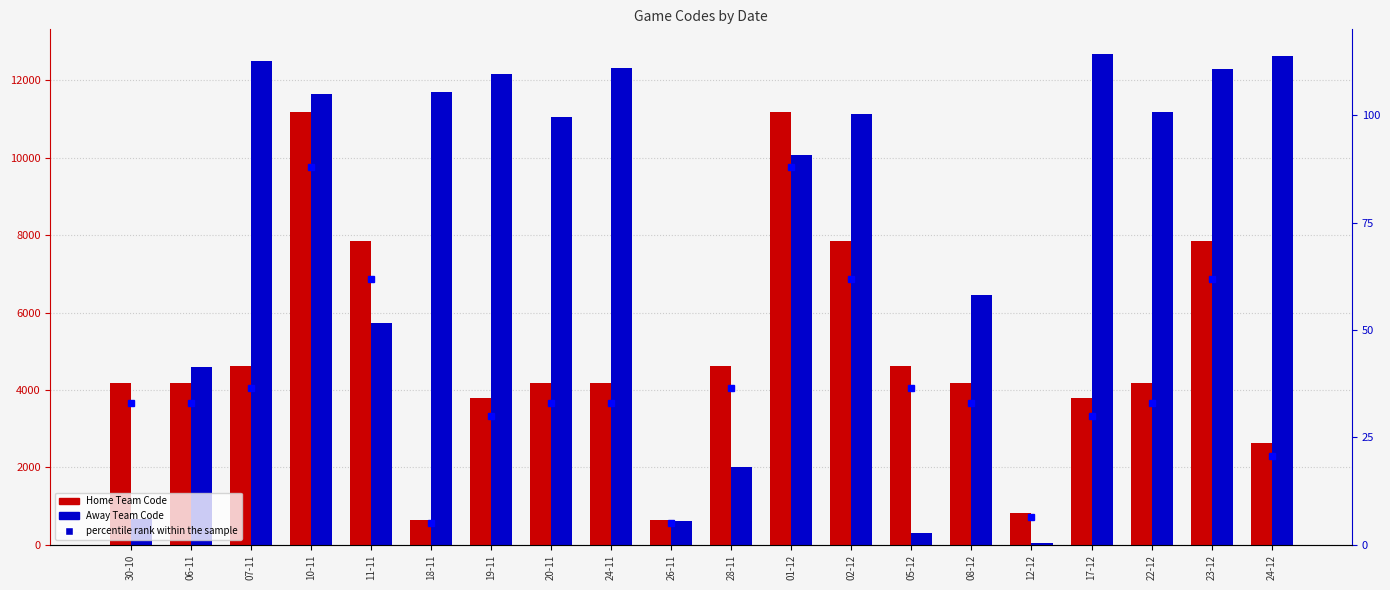

Reading left to right, what are all the values shown in this chart?

Home Team Code: 30-10=4174.0	06-11=4174.0	07-11=4629.0	10-11=11166.0	11-11=7858.0	18-11=652.0	19-11=3799.0	20-11=4174.0	24-11=4173.0	26-11=652.0	28-11=4629.0	01-12=11166.0	02-12=7858.0	05-12=4629.0	08-12=4173.0	12-12=816.0	17-12=3799.0	22-12=4173.0	23-12=7858.0	24-12=2636.0
Away Team Code: 30-10=678.0	06-11=4588.0	07-11=12488.0	10-11=11640.0	11-11=5720.0	18-11=11694.0	19-11=12169.0	20-11=11055.0	24-11=12308.0	26-11=617.0	28-11=2008.0	01-12=10059.0	02-12=11115.0	05-12=309.0	08-12=6447.0	12-12=52.0	17-12=12678.0	22-12=11166.0	23-12=12299.0	24-12=12626.0
percentile rank within the sample: 30-10=32.9	06-11=32.9	07-11=36.5	10-11=88.1	11-11=62.0	18-11=5.1	19-11=30.0	20-11=32.9	24-11=32.9	26-11=5.1	28-11=36.5	01-12=88.1	02-12=62.0	05-12=36.5	08-12=32.9	12-12=6.4	17-12=30.0	22-12=32.9	23-12=62.0	24-12=20.8